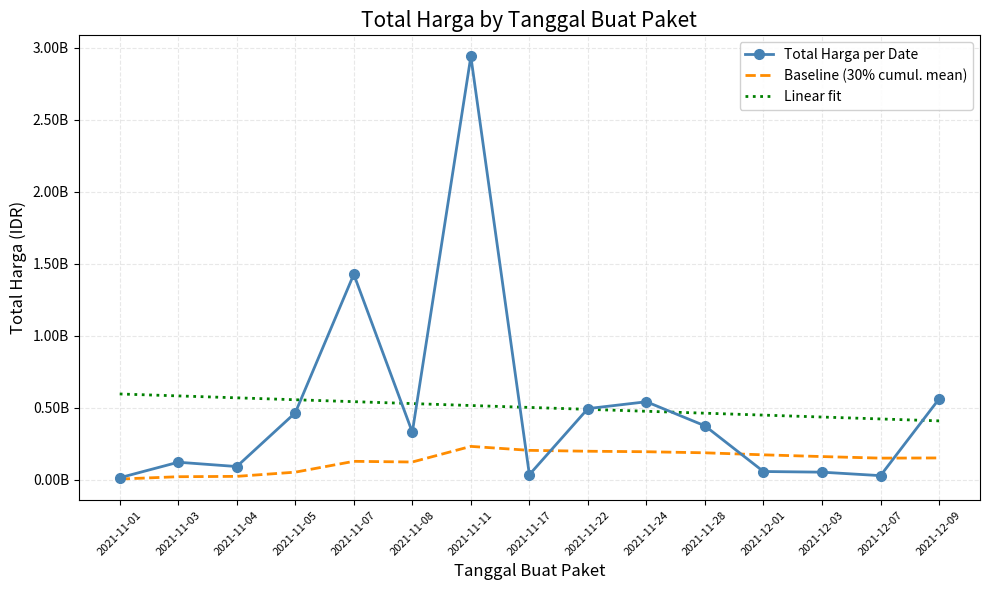

True or false: Linear fit has a value of 407832883.1 at 2021-12-09.

True